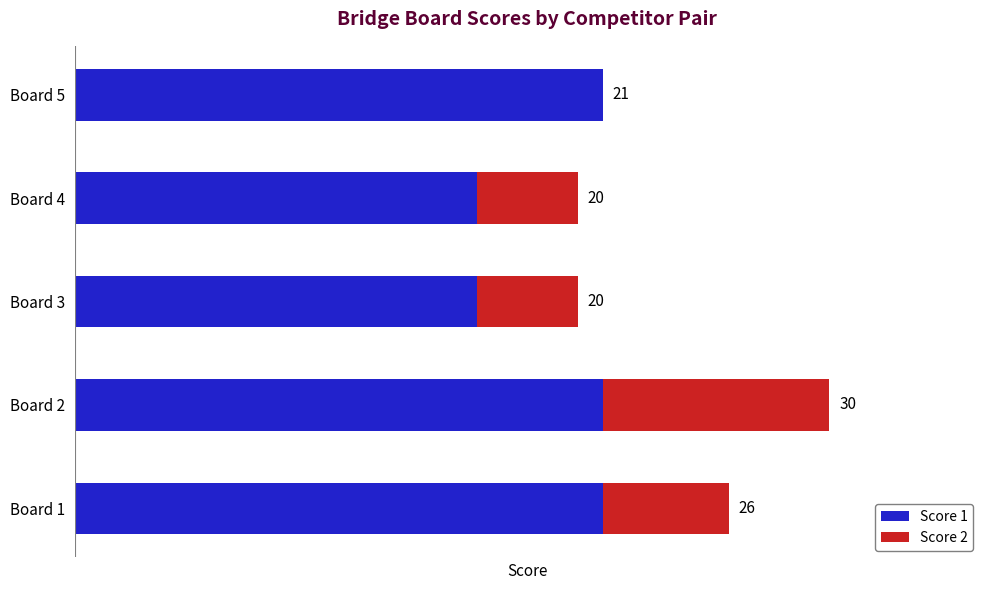

What are all the series names shown in the legend?

Score 1, Score 2